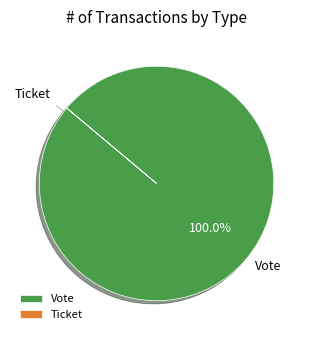

What is the largest slice in the pie chart?

Vote